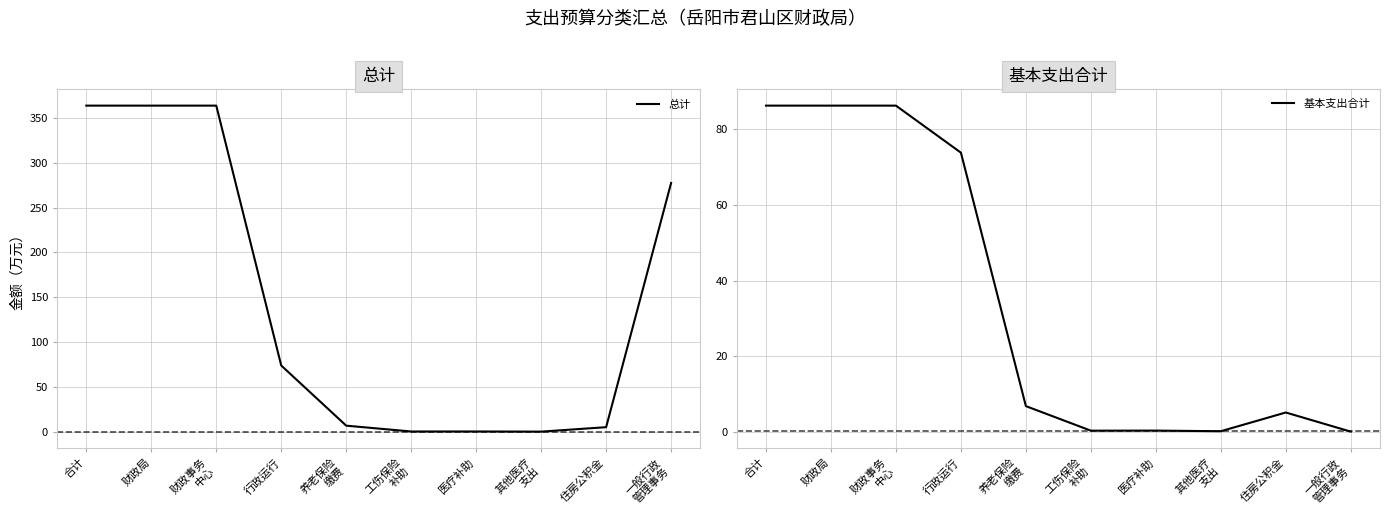

At which category does 总计 reach its first local peak?

医疗补助